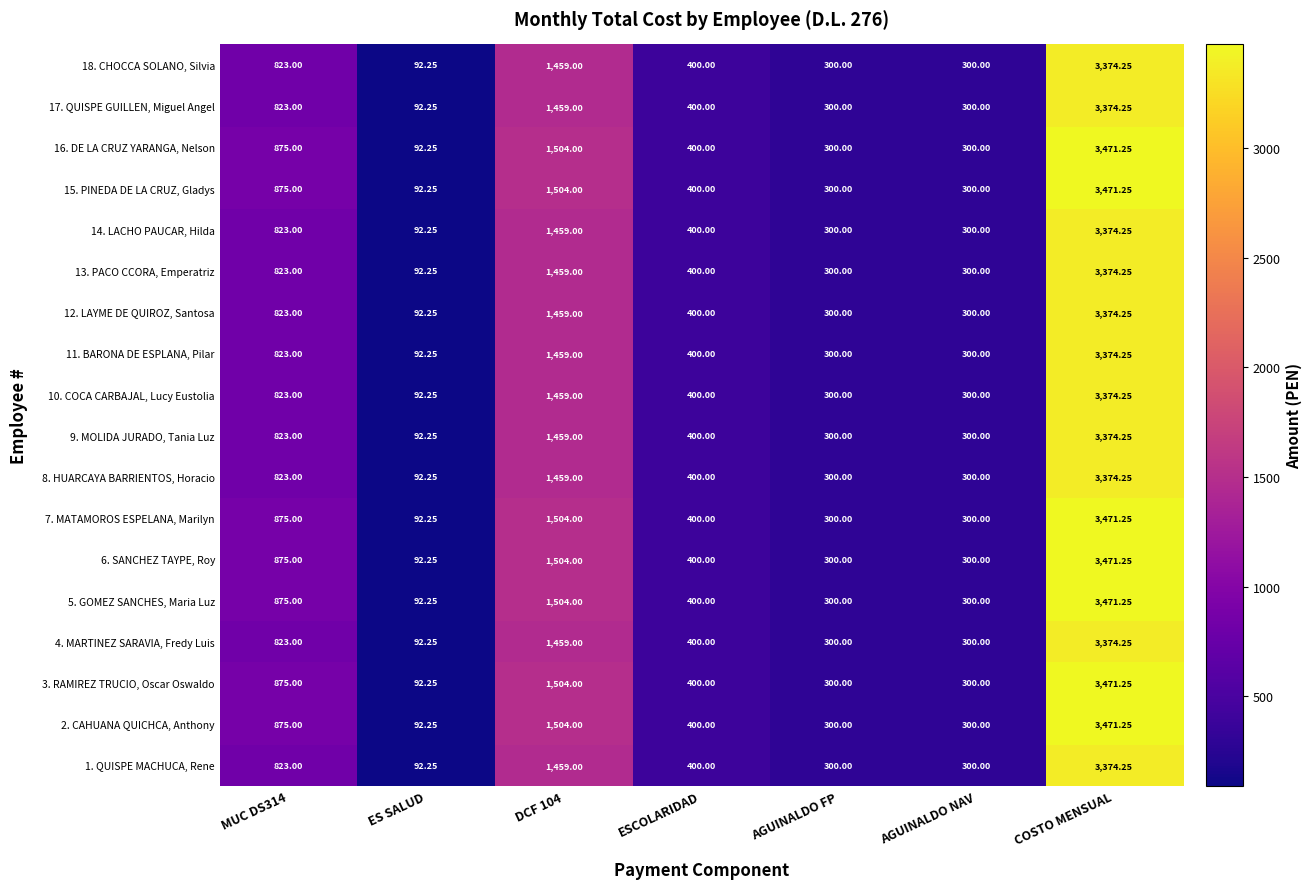

Which category has the highest value in the 2. CAHUANA QUICHCA, Anthony series?

COSTO MENSUAL